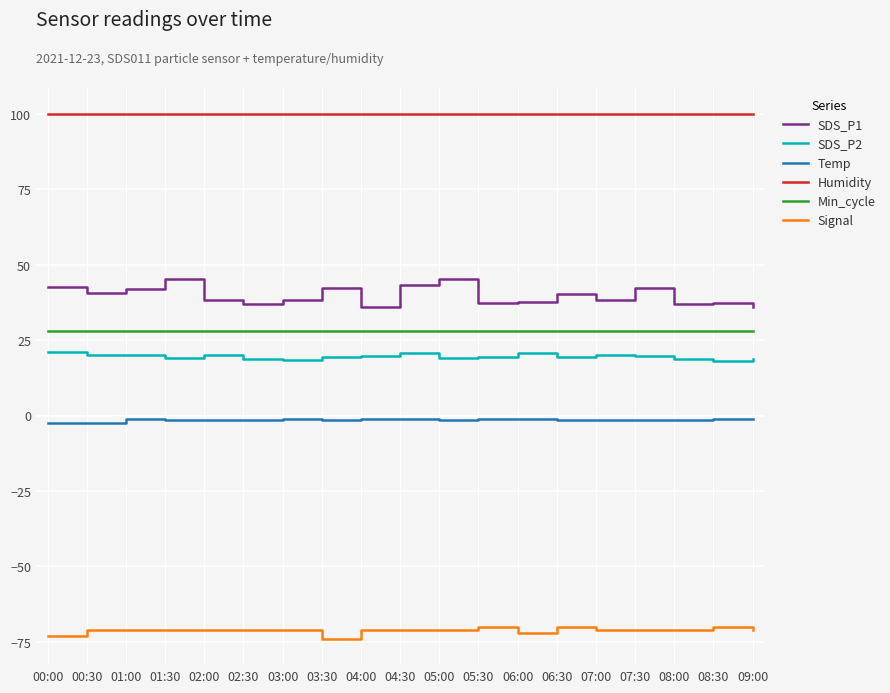

Is it true that SDS_P2 equals 20.9 at 04:30?

True